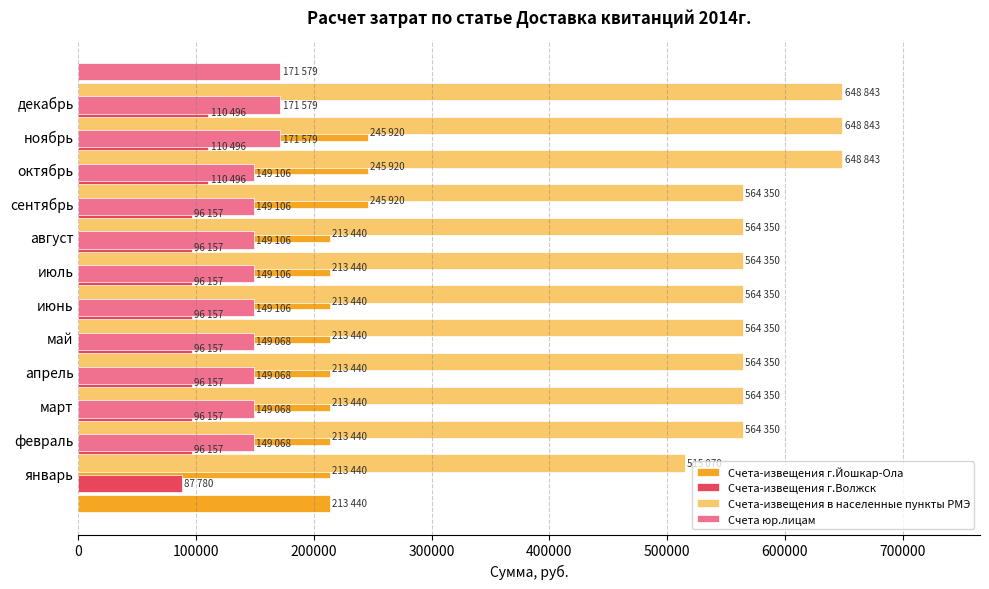

What is the average value of the Счета юр.лицам series?

154712